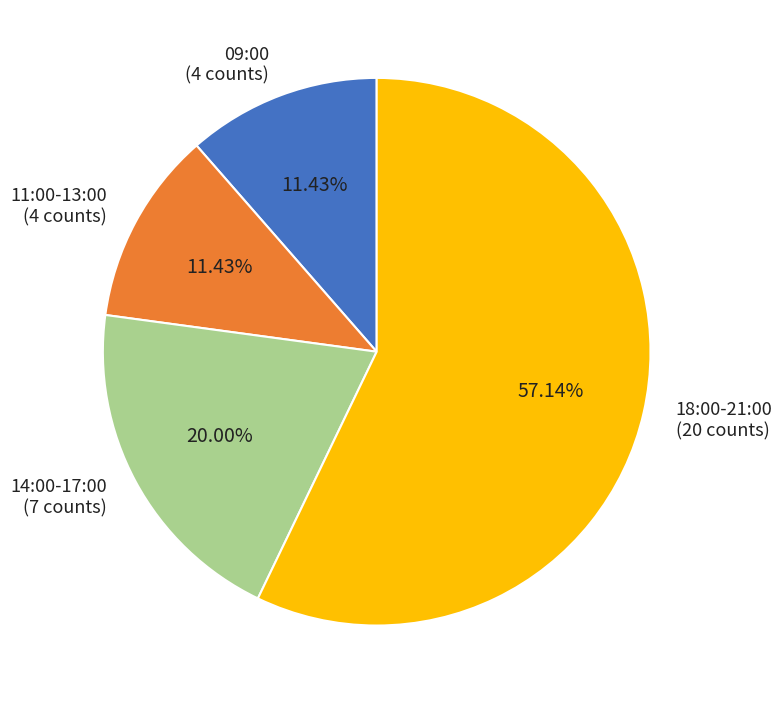

What is the ratio of the value at 18:00-21:00 (20 counts) to the value at 11:00-13:00 (4 counts)?

5.0